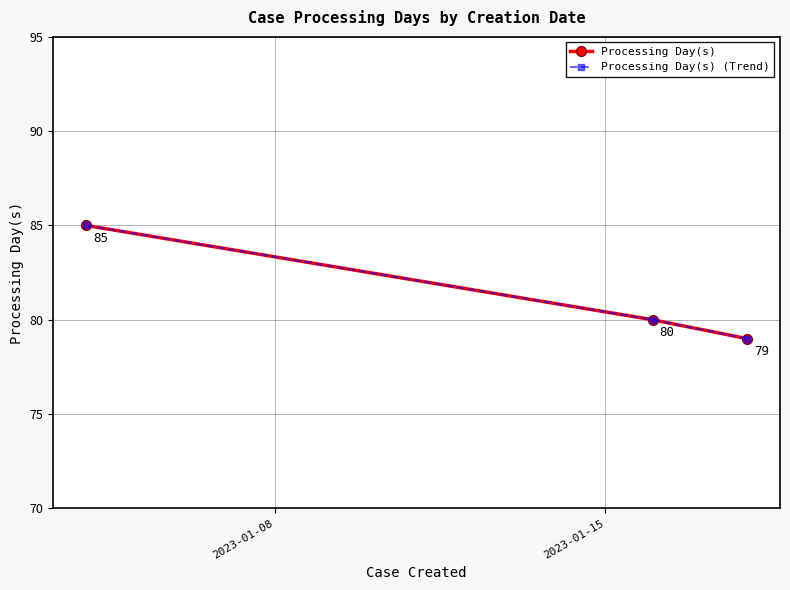

What is the sum of all Processing Day(s) (Trend) values?

244